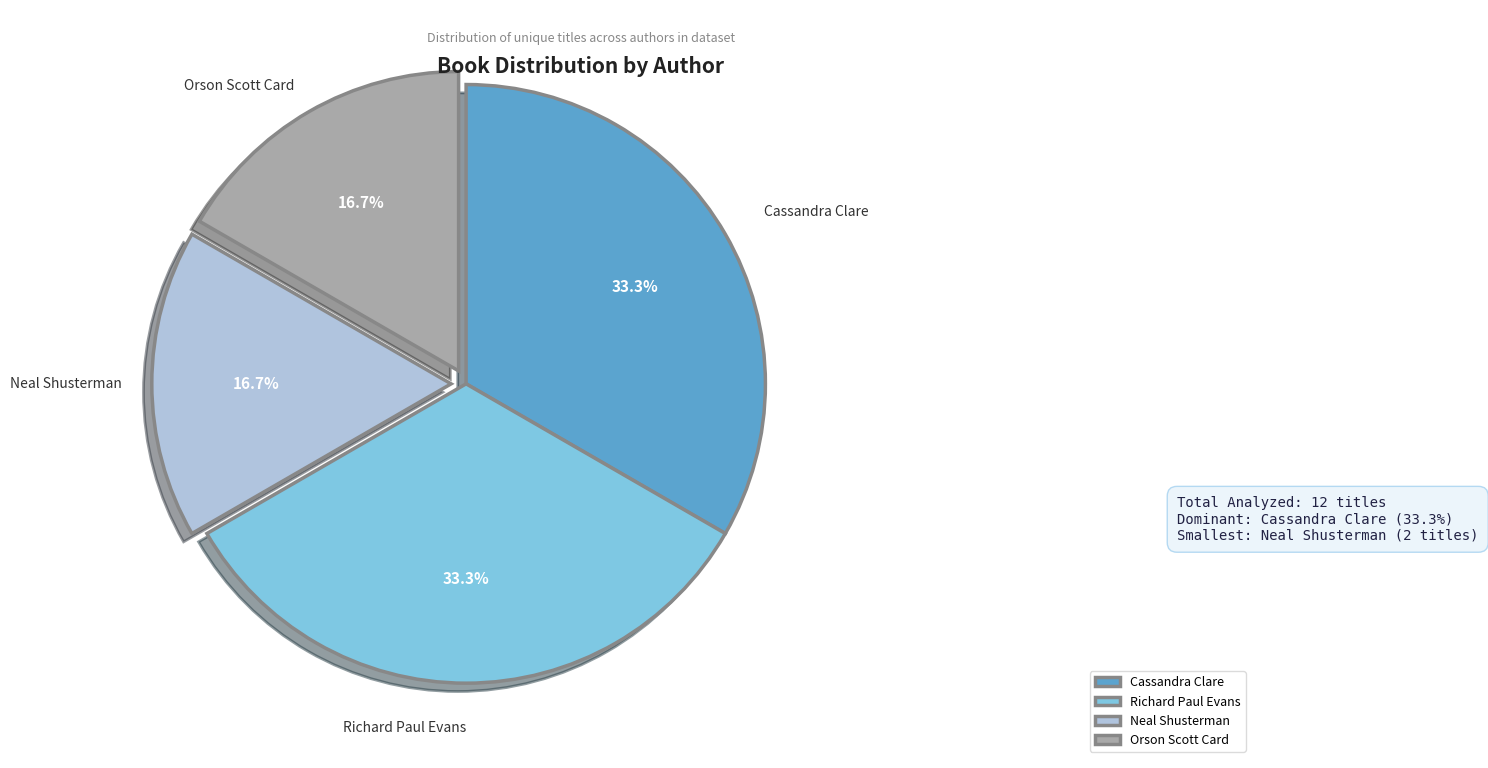

How much of the chart is everything except Neal Shusterman?

83.3%